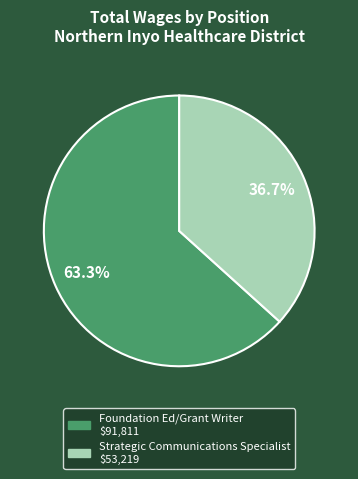

To the nearest percent, what is the difference between the largest and smallest slice percentages?

27%